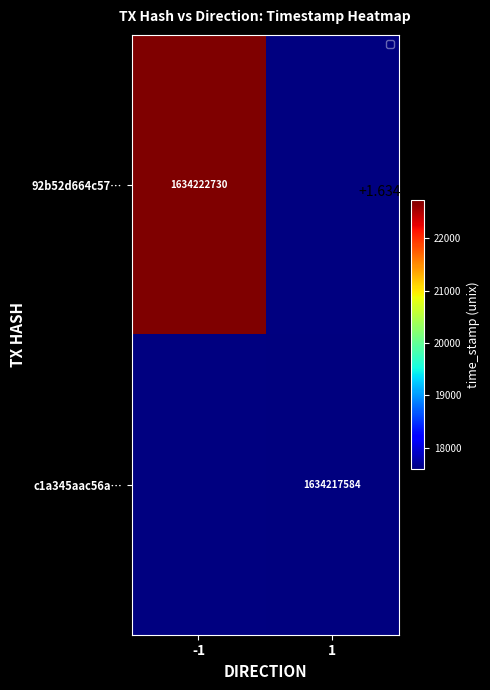

What is the smallest value displayed?

1634217584.0